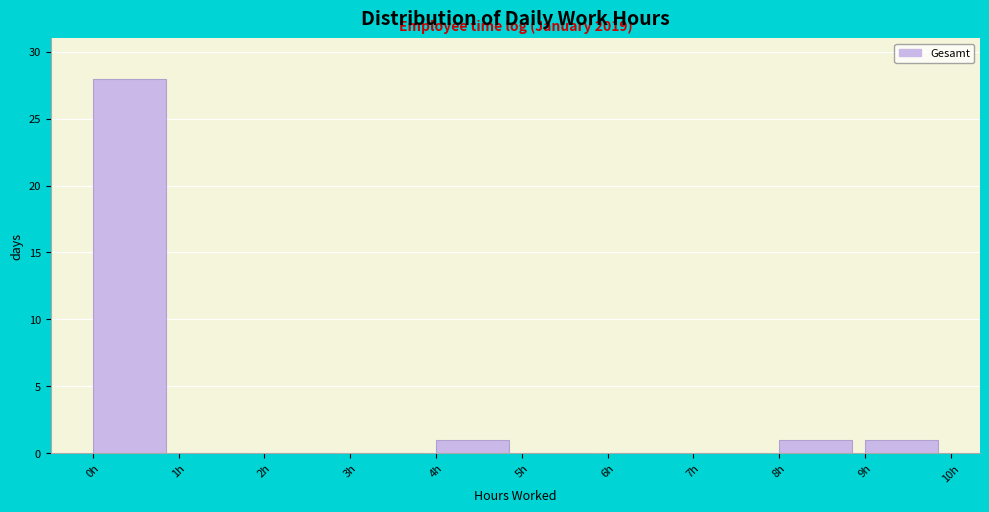

Which range on the x-axis has the tallest bar?

0 to 1